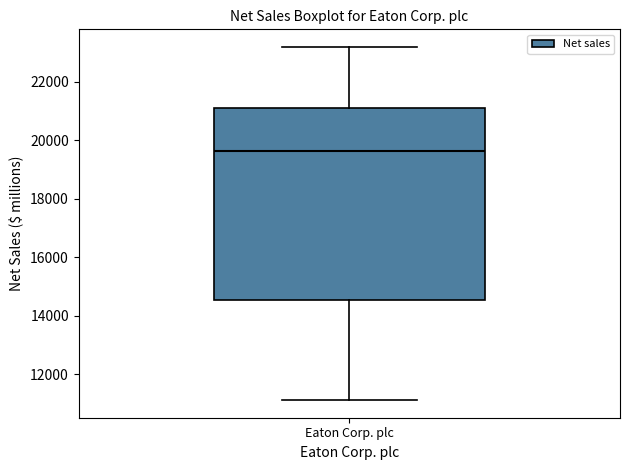

Where does the lower whisker of the box for Eaton Corp. plc end on the y-axis? The values are not printed on the chart, so give them approximately, as read against the axis.

11200